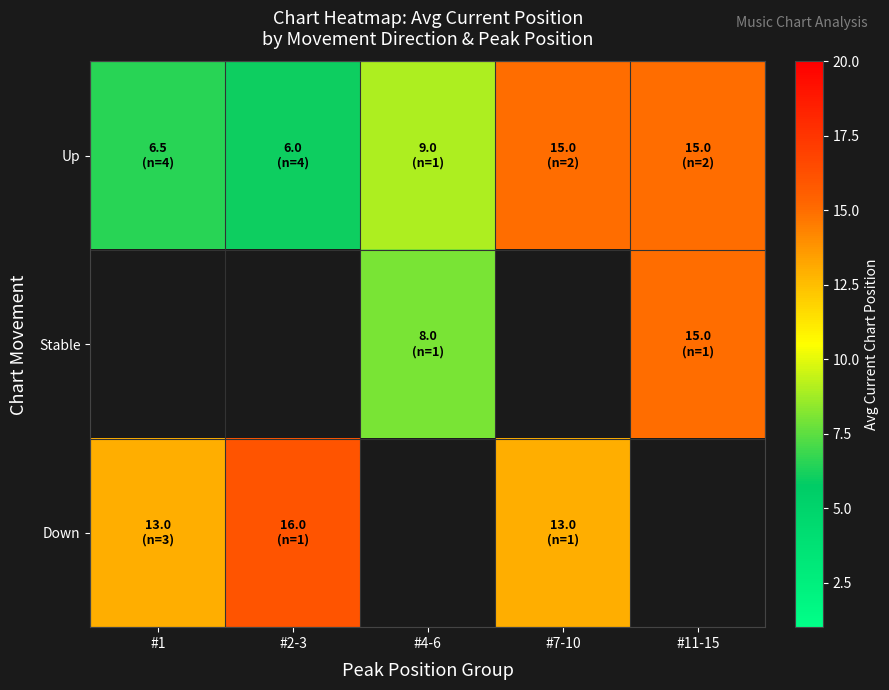

Is the value of Stable at #2-3 greater than the value of Down at #4-6?

No